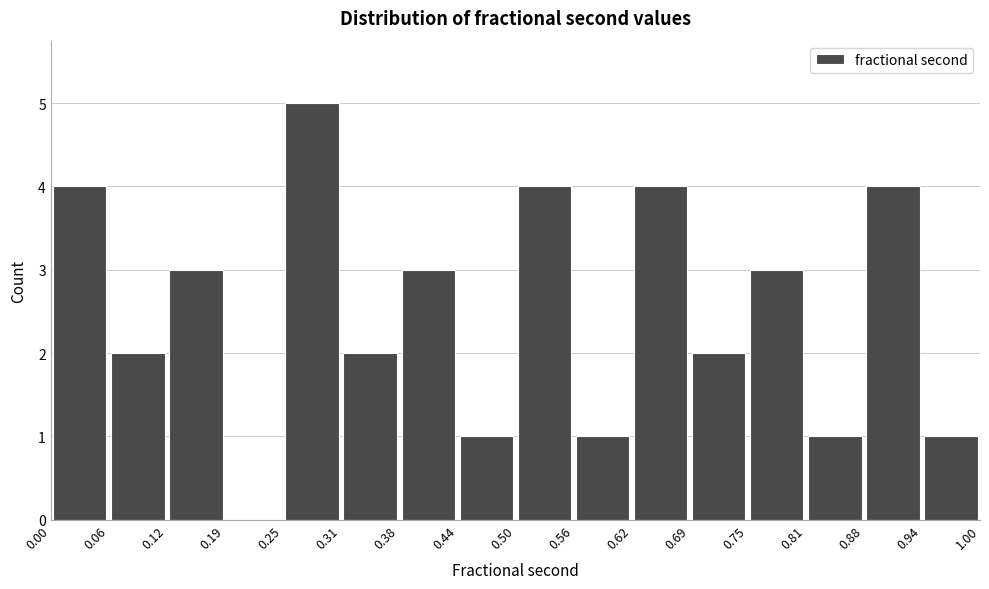

Which range on the x-axis has the tallest bar?

0.25 to 0.31